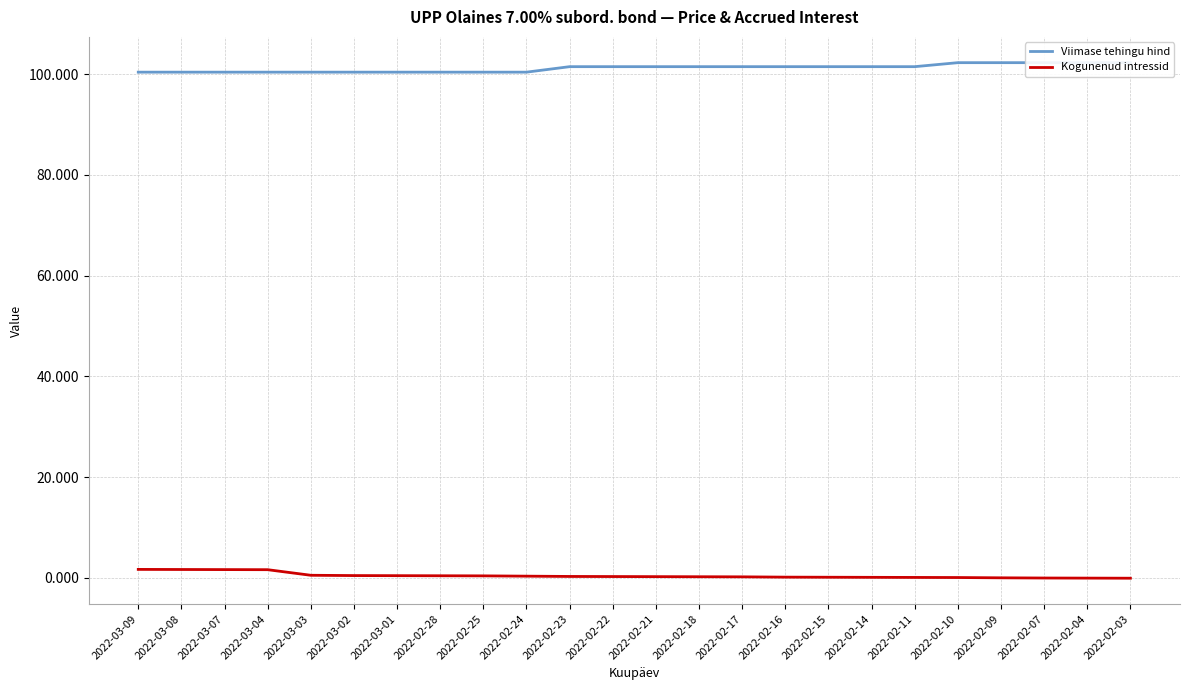

List the labels in order of Viimase tehingu hind value, largest first.

2022-02-10, 2022-02-09, 2022-02-07, 2022-02-04, 2022-02-03, 2022-02-23, 2022-02-22, 2022-02-21, 2022-02-18, 2022-02-17, 2022-02-16, 2022-02-15, 2022-02-14, 2022-02-11, 2022-03-09, 2022-03-08, 2022-03-07, 2022-03-04, 2022-03-03, 2022-03-02, 2022-03-01, 2022-02-28, 2022-02-25, 2022-02-24